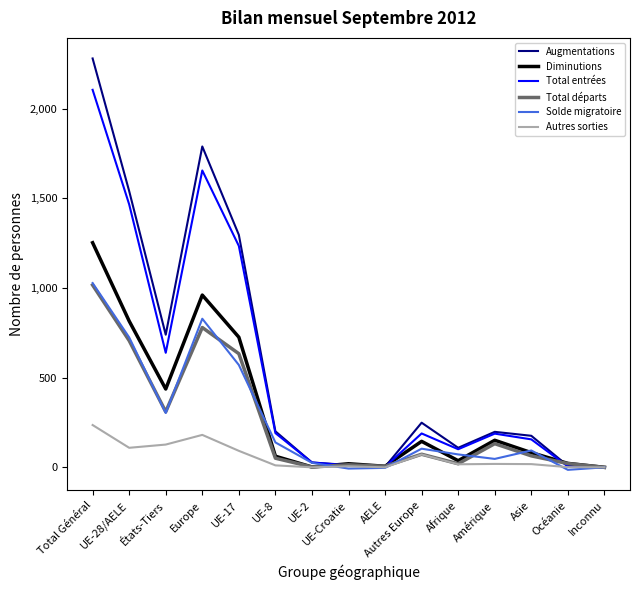

At which label does Autres sorties first exceed 18?

Total Général